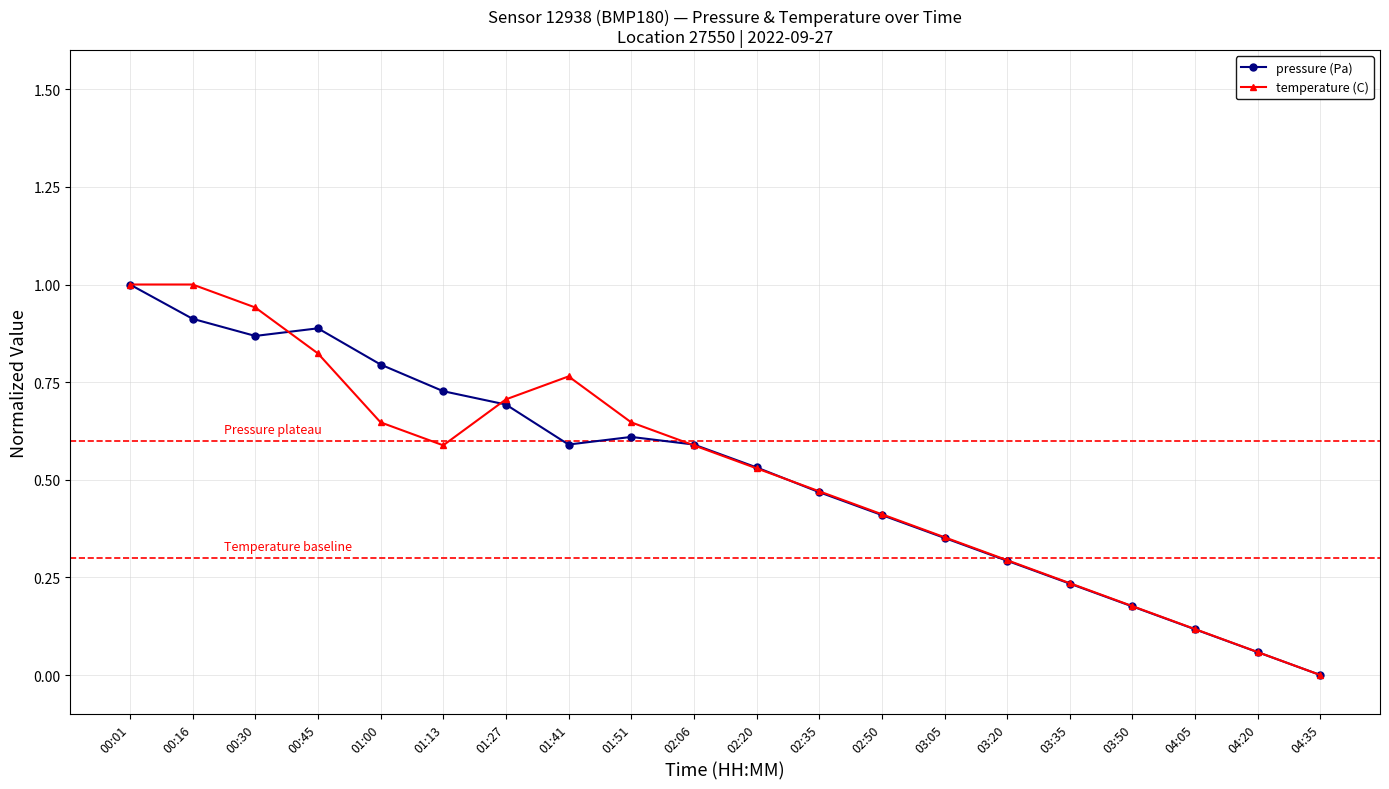

Which series changed the most between 00:01 and 01:27?

pressure (Pa)